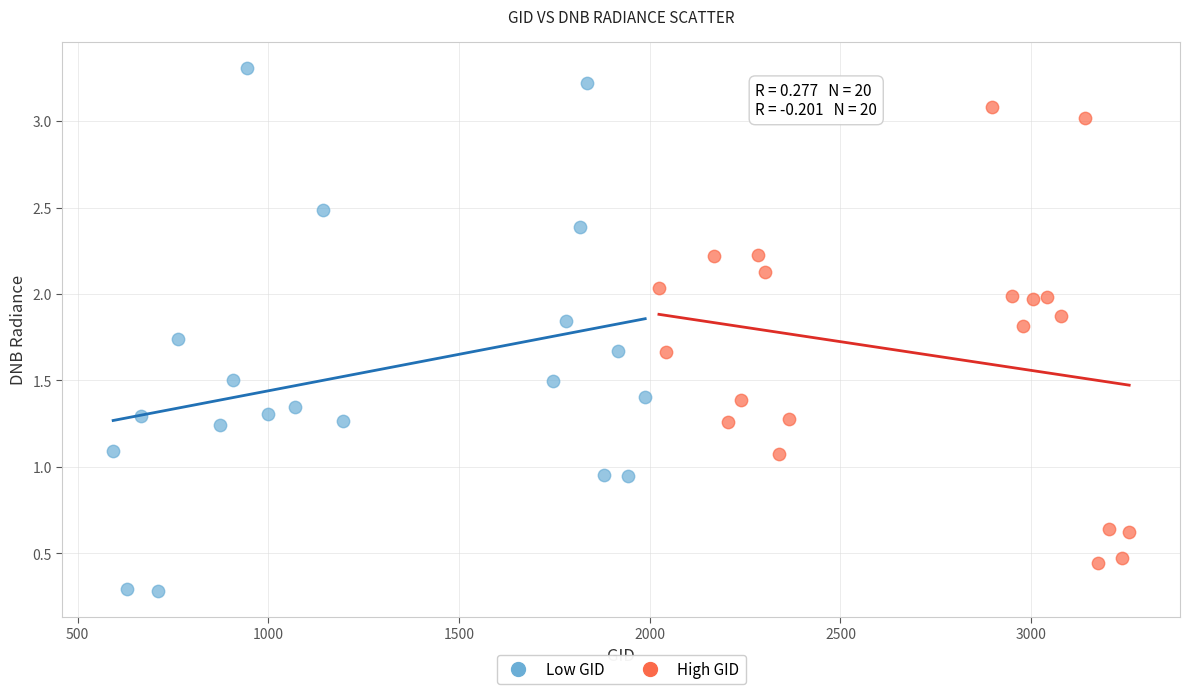

What are all the series names shown in the legend?

Low GID, High GID